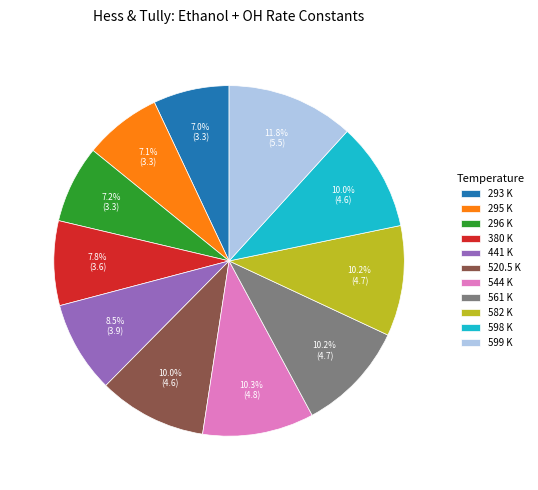

Which category has the biggest portion of the pie?

599 K